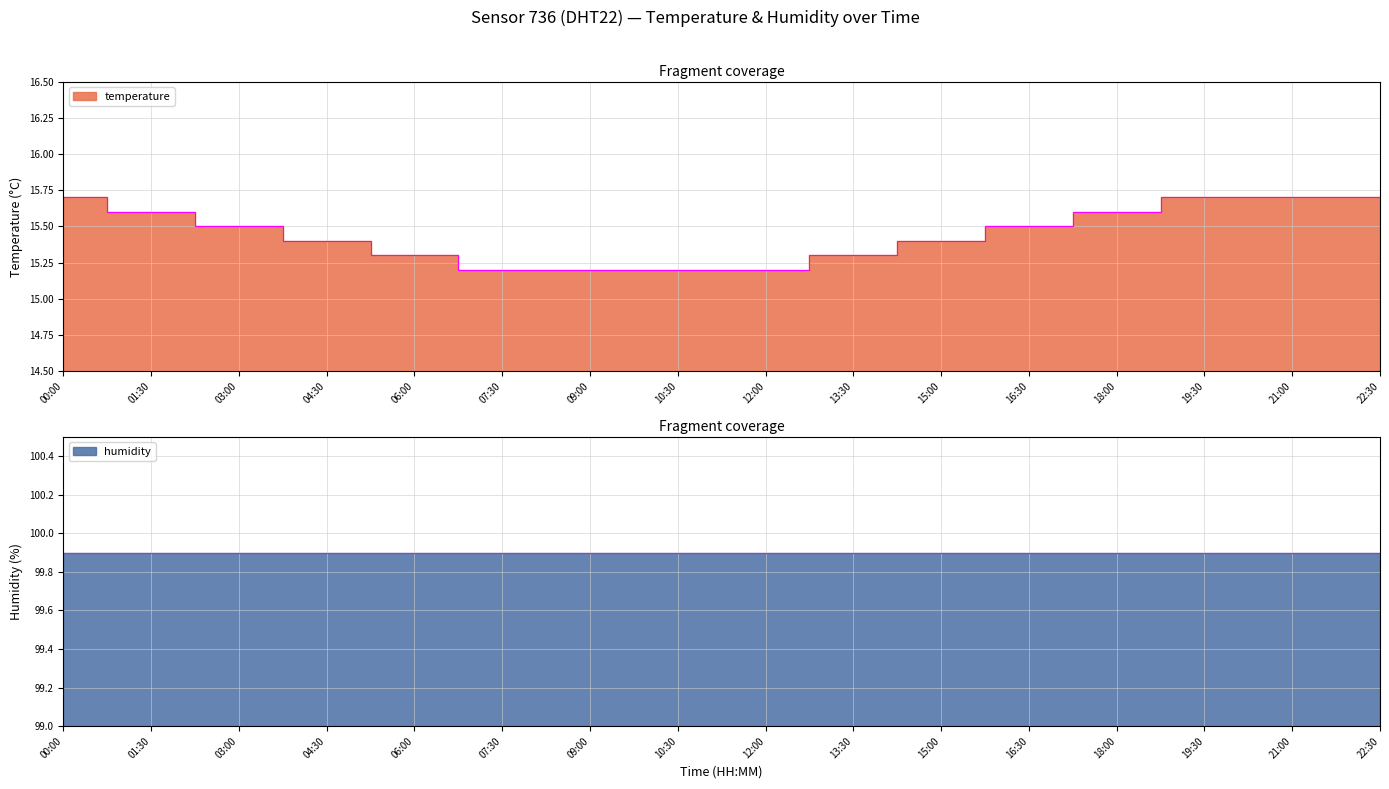

What is the difference between the values at 15:00 and 22:30?

0.3